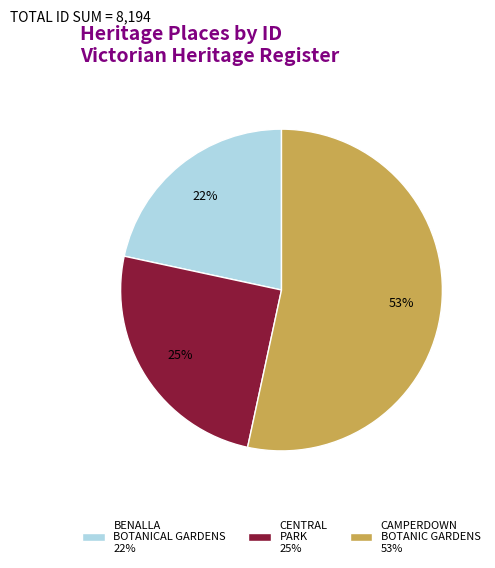

How many segments does this pie chart have?

3